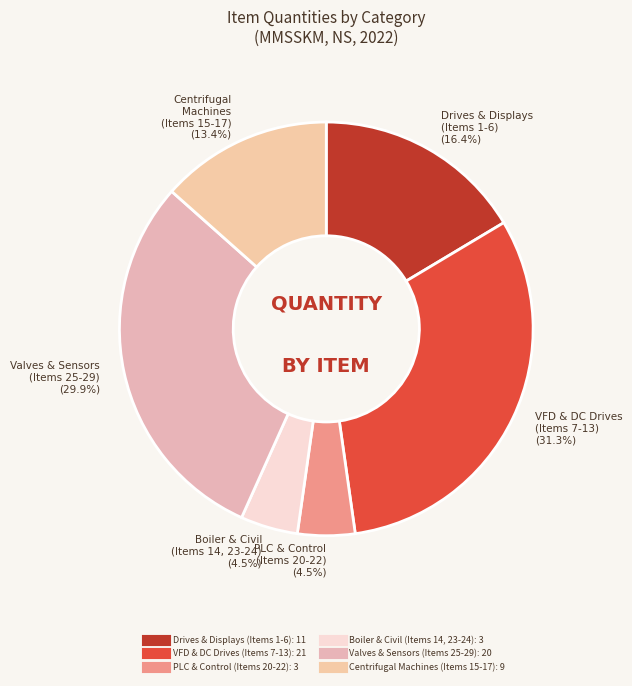

To the nearest percent, what is the difference between the largest and smallest slice percentages?

27%